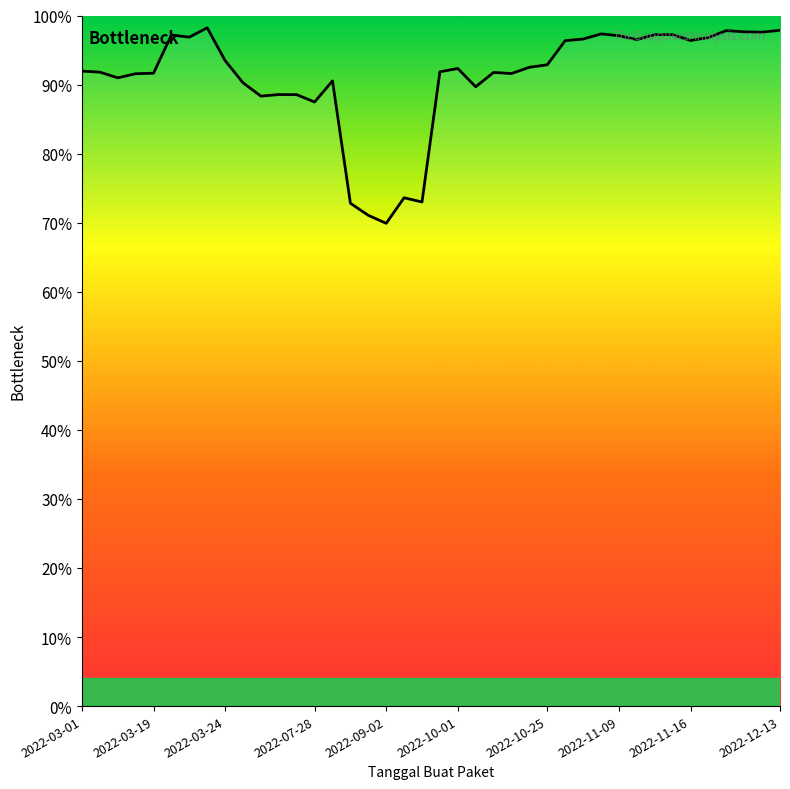

What is the greatest value displayed?

1.0